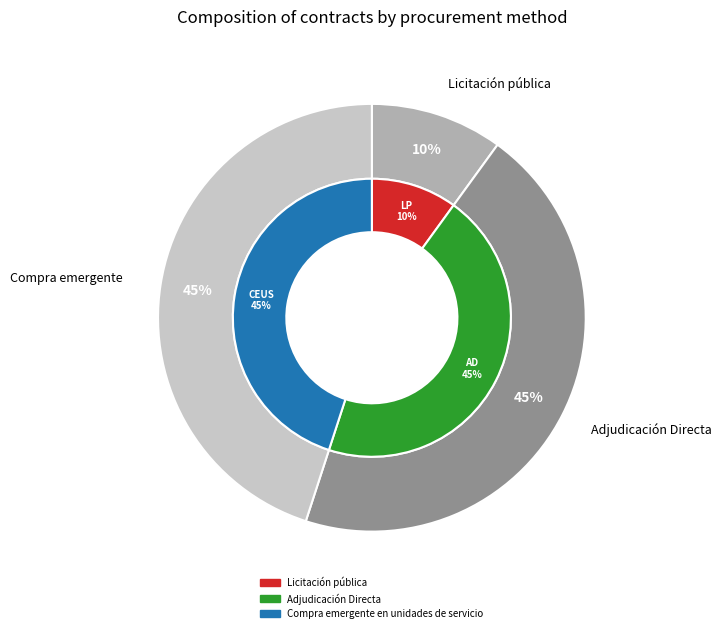

To the nearest percent, what portion does Adjudicación Directa represent?

45%